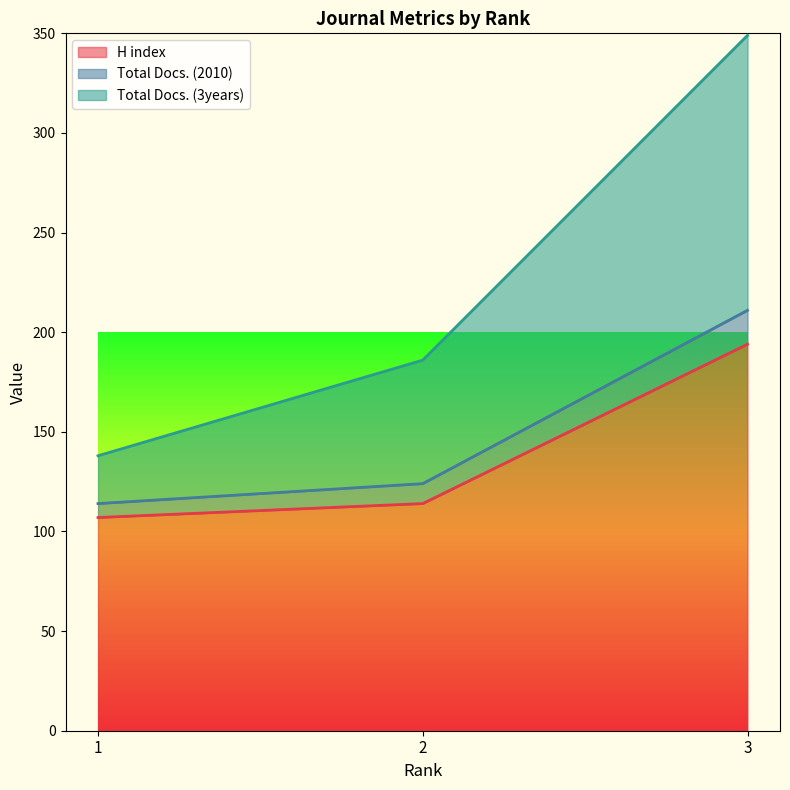

What is the value of the H index point at the 3rd from the left?

194